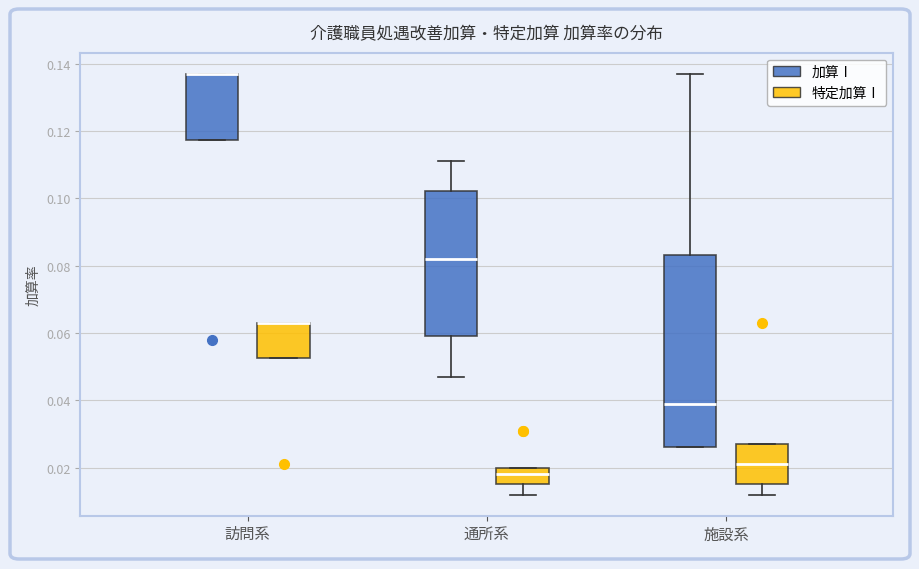

Which box is the tallest, from its lower edge to its upper edge?

施設系 (加算Ⅰ)